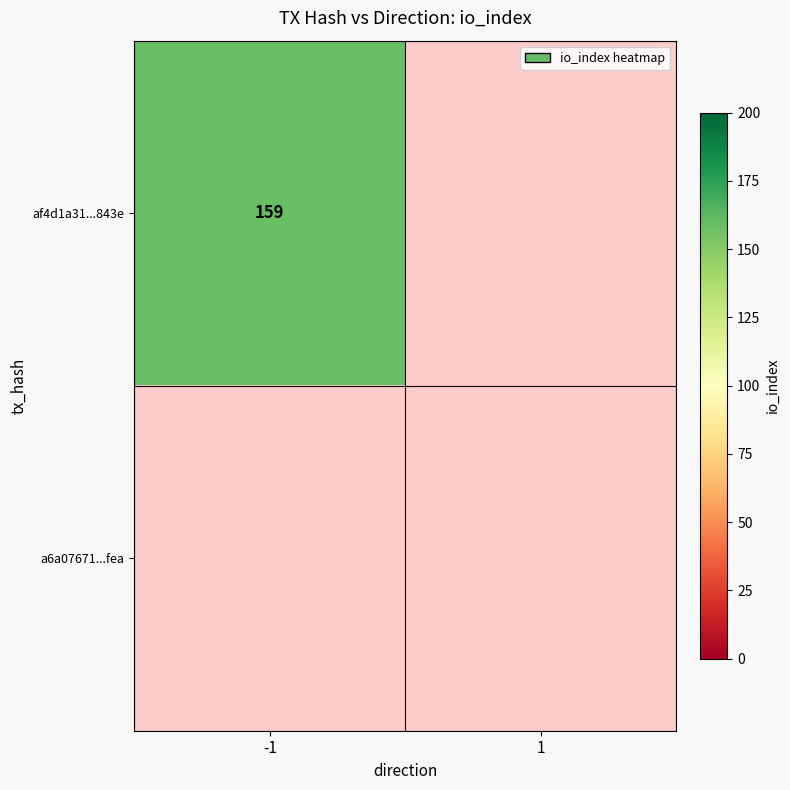

Reading right to left, what are all the values shown in this chart?

af4d1a31d74cedffb8afd8d7ce81f6c990c843e: 1=0	-1=159
a6a07671b4a0f9324d29abb14413e7af5403fea: 1=0	-1=0